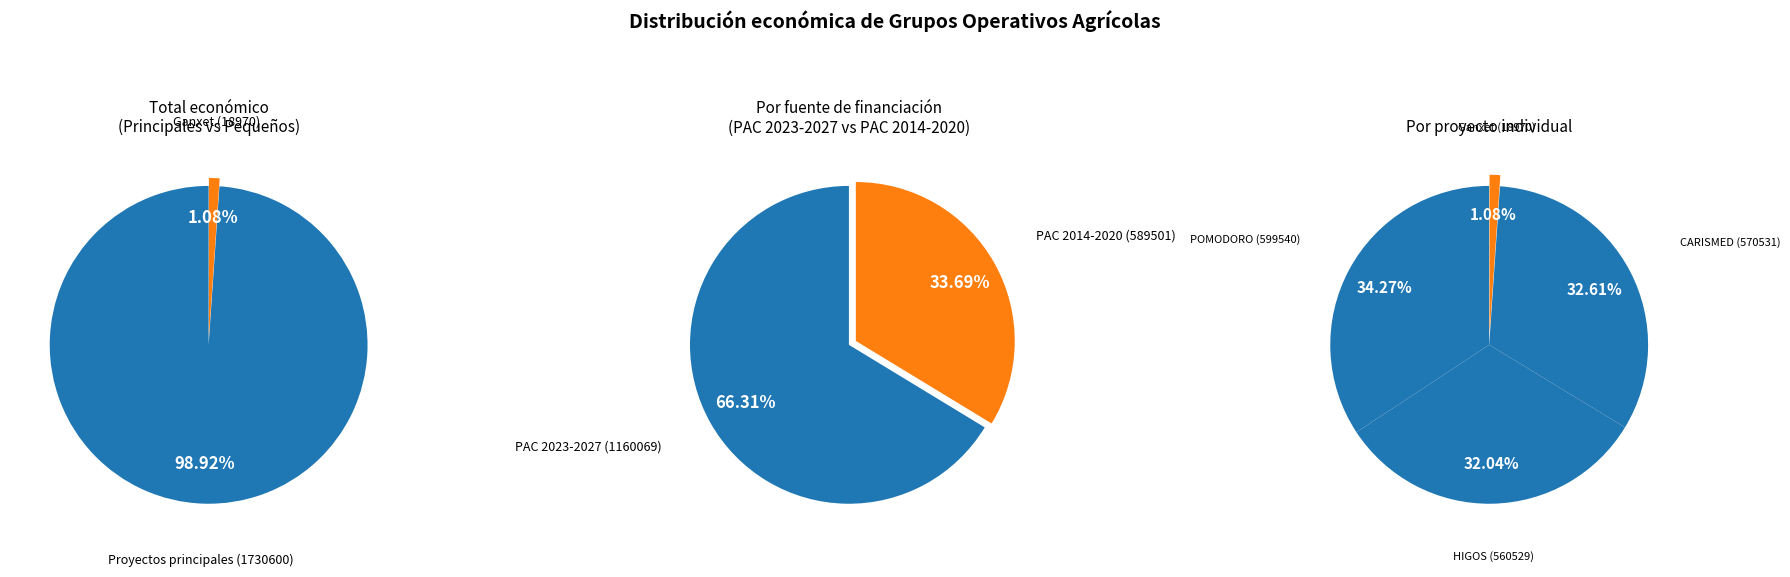

What percentage is NOT represented by Ganxet?

98.9%